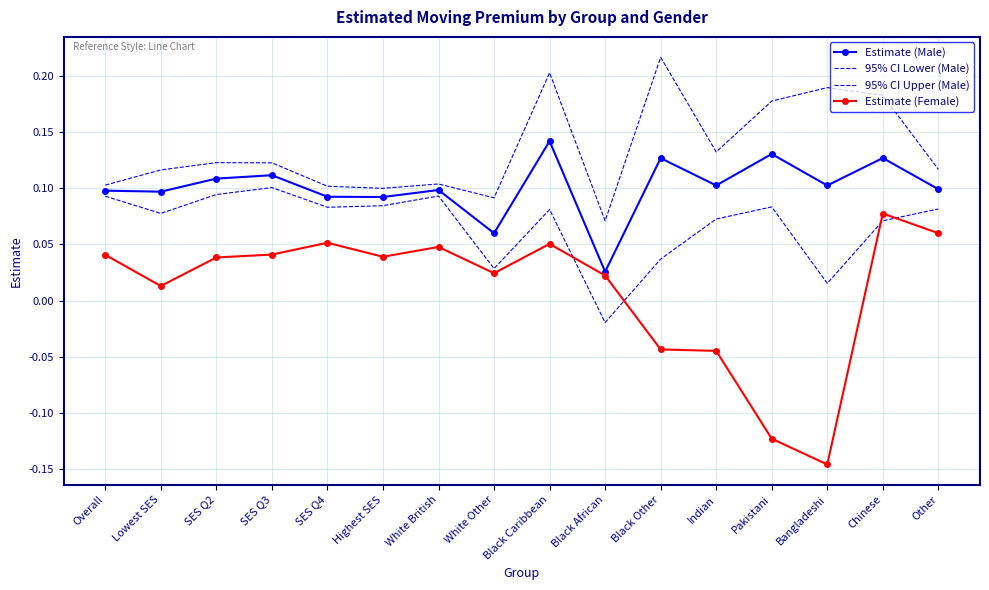

At how many categories does at least one series exceed 0?

16